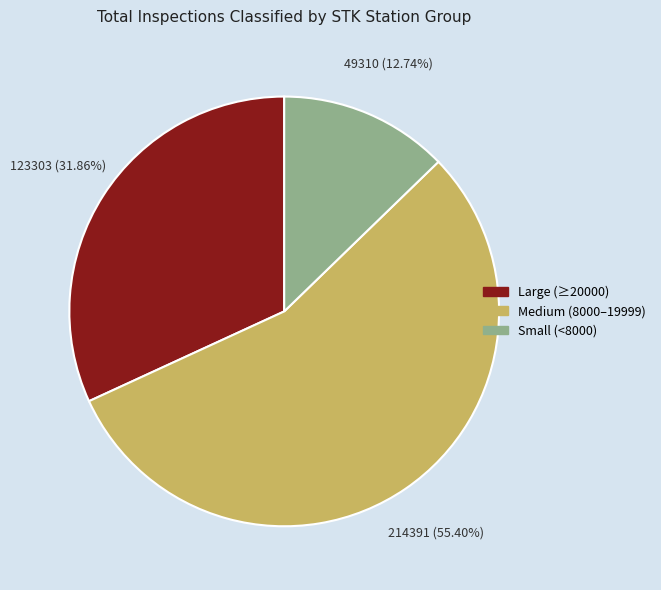

Which has a higher value, Large (≥20000) or Small (<8000)?

Large (≥20000)